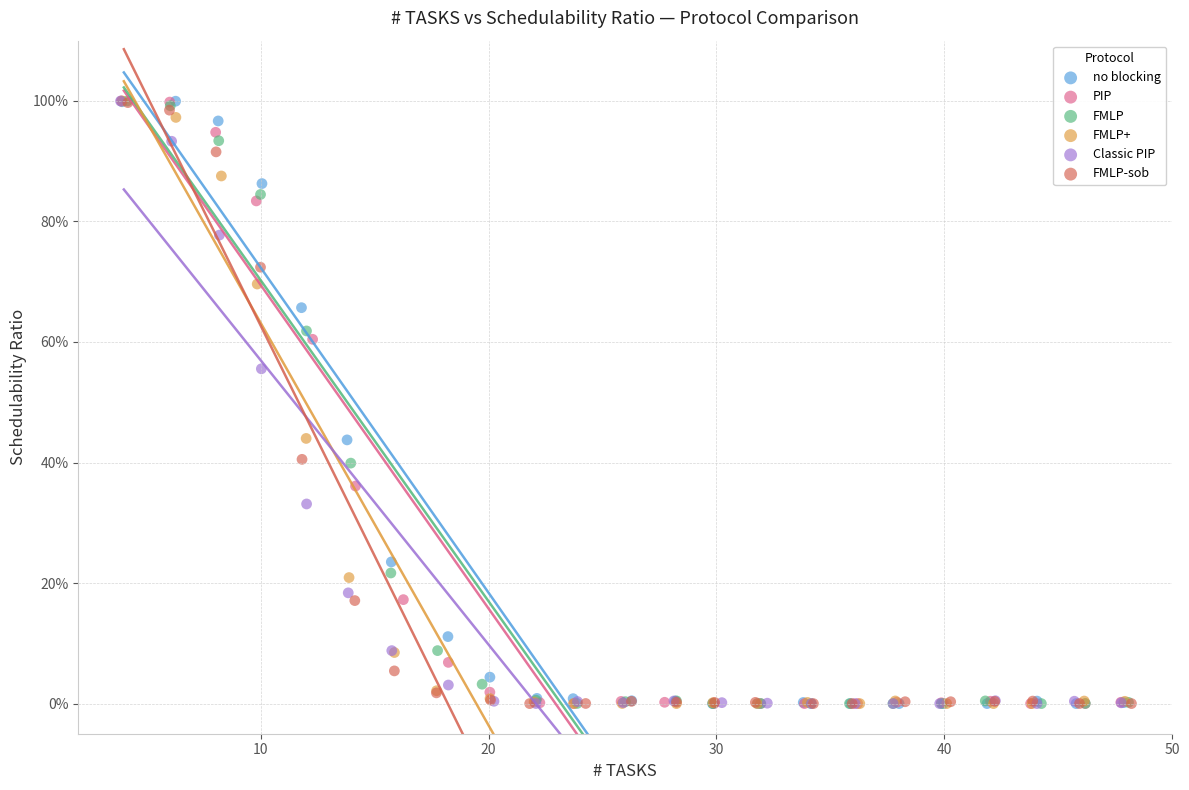

What are all the series names shown in the legend?

no blocking, PIP, FMLP, FMLP+, Classic PIP, FMLP-sob